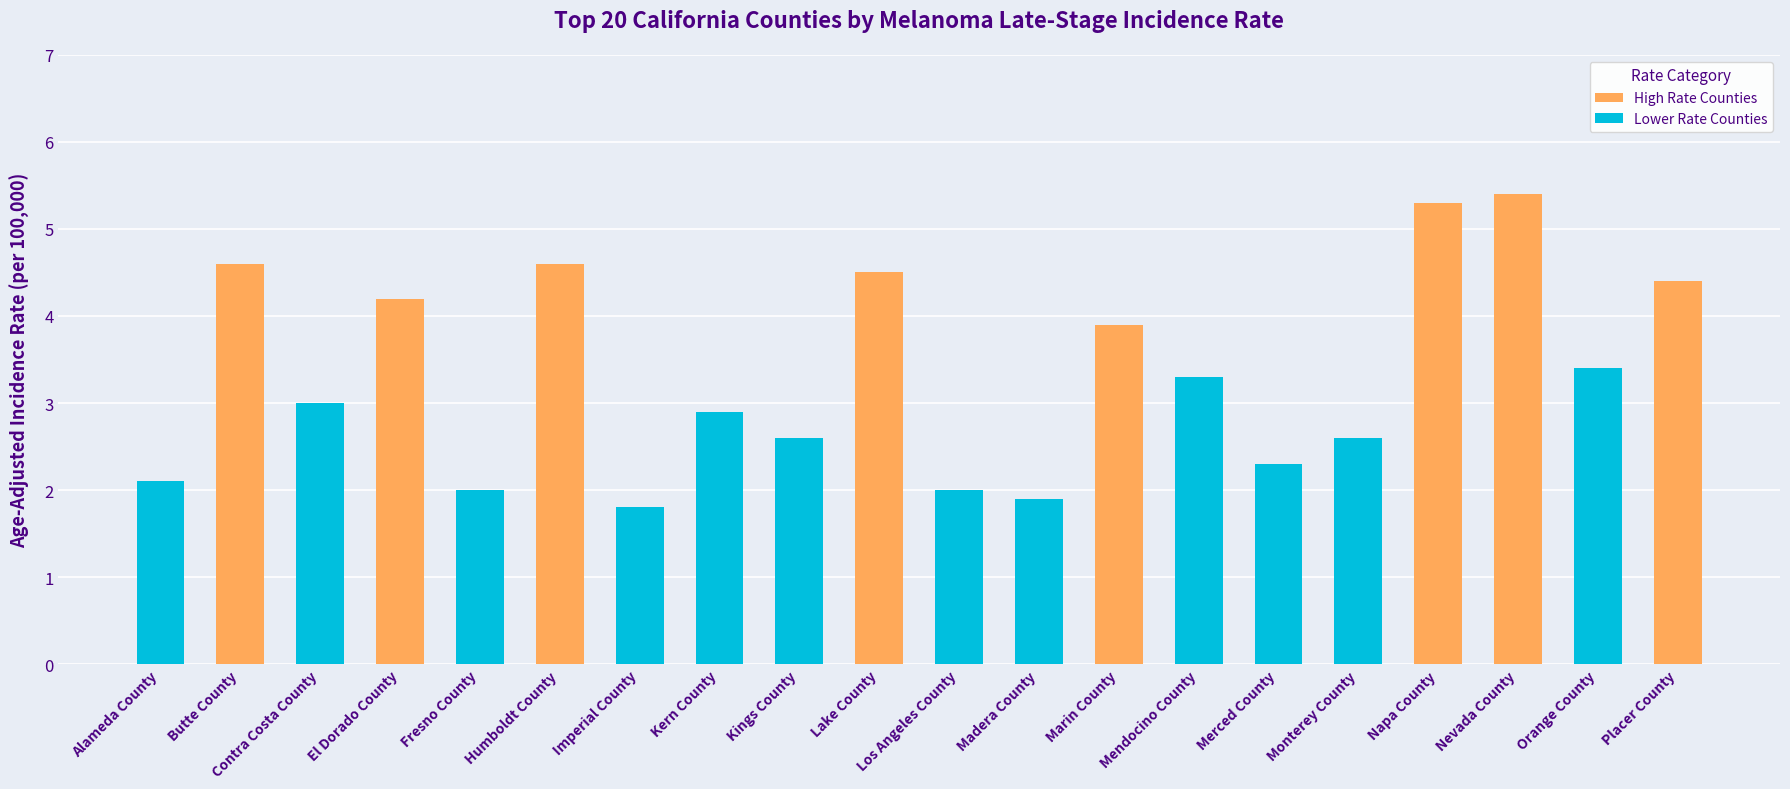

True or false: the data shows 8.9 at Napa County.

False